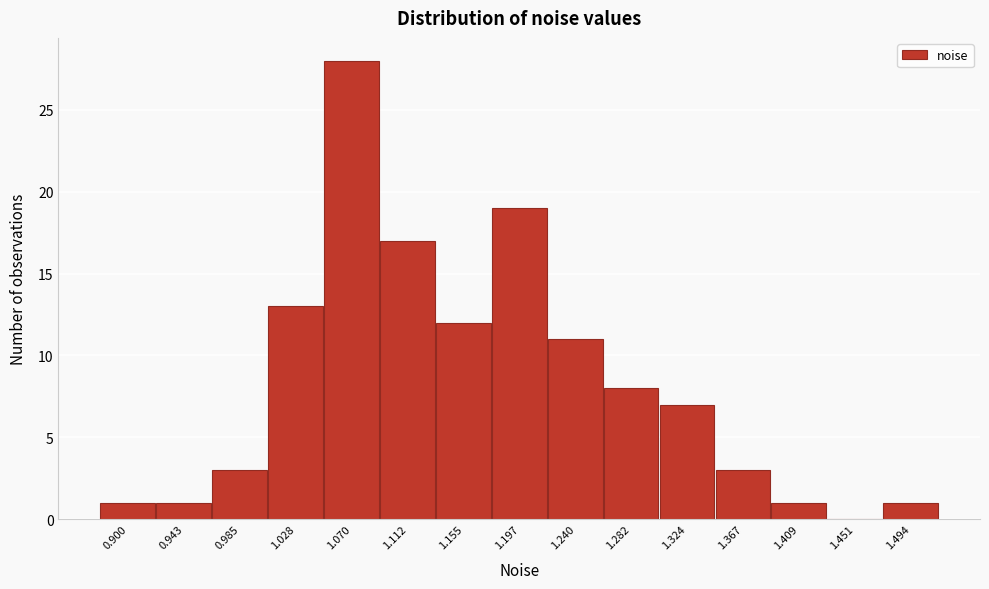

Reading left to right, transcribe this chart: for each bar, give the range it covers on the x-axis and its height. Neither the bar edges nor the heights are printed on the chart, so give them approximately, as read against the axes.

0.880 to 0.920: 1
0.920 to 0.965: 1
0.965 to 1.005: 3
1.005 to 1.050: 13
1.050 to 1.090: 28
1.090 to 1.135: 17
1.135 to 1.175: 12
1.175 to 1.220: 19
1.220 to 1.260: 11
1.260 to 1.305: 8
1.305 to 1.345: 7
1.345 to 1.390: 3
1.390 to 1.430: 1
1.430 to 1.475: 0
1.475 to 1.515: 1